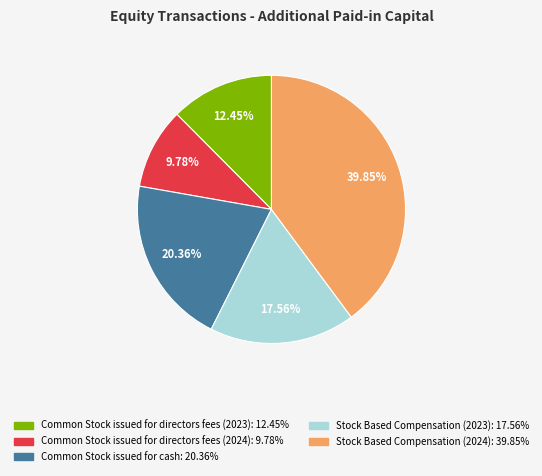

Is there any slice that represents more than half of the pie?

No